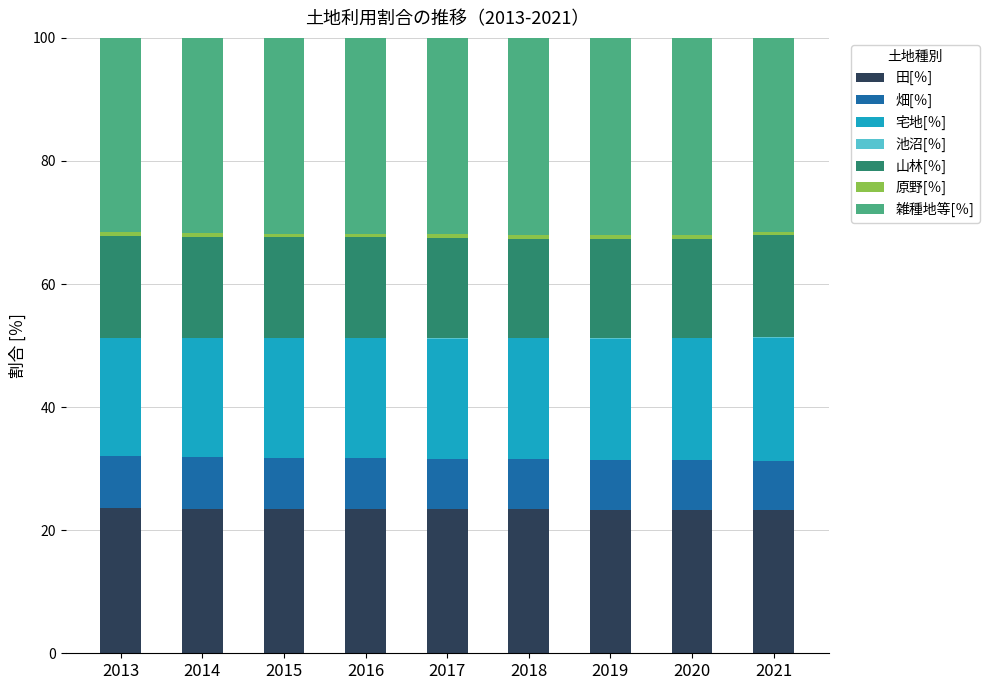

What is the sum of all 田[％] values?

210.8